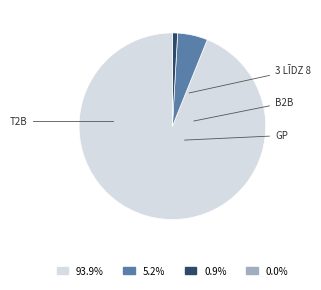

Does any single category account for the majority?

Yes